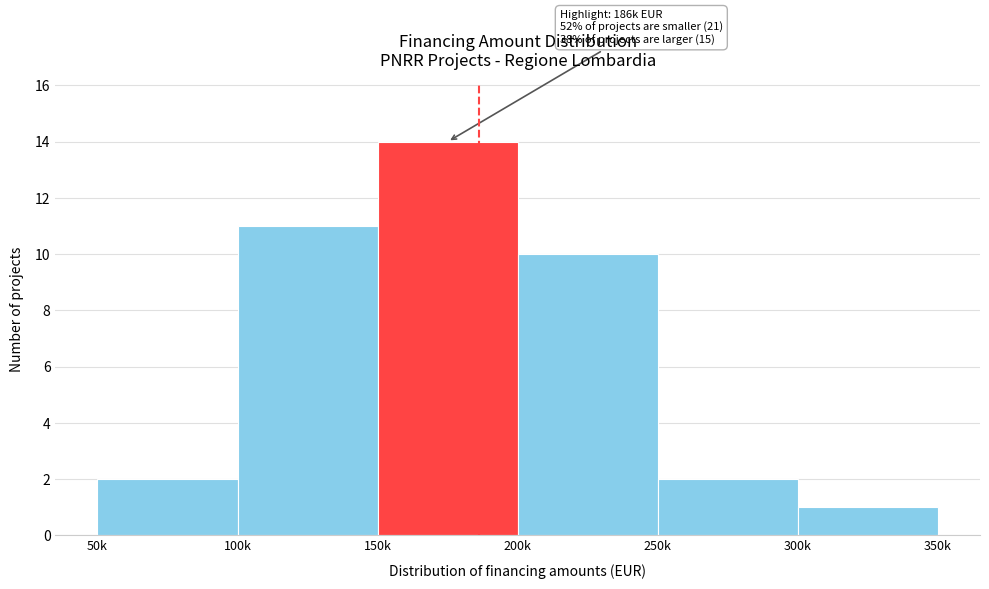

Reading left to right, extract all data points from this chart.

2	11	14	10	2	1